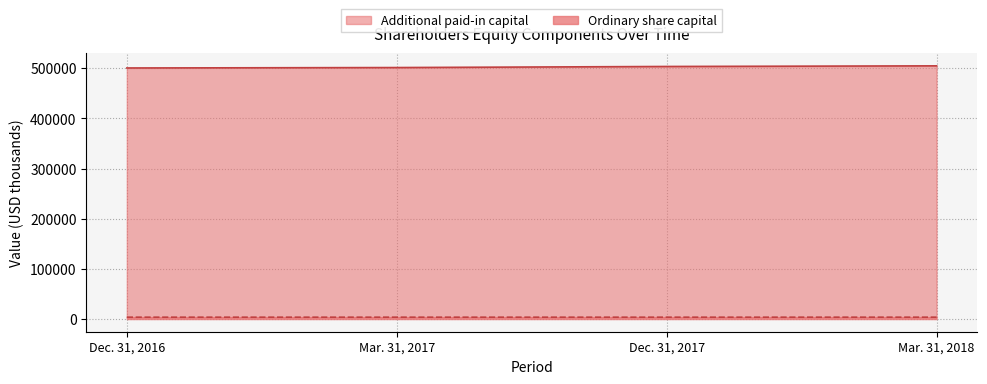

Which series has the largest range (max minus min)?

Additional paid-in capital